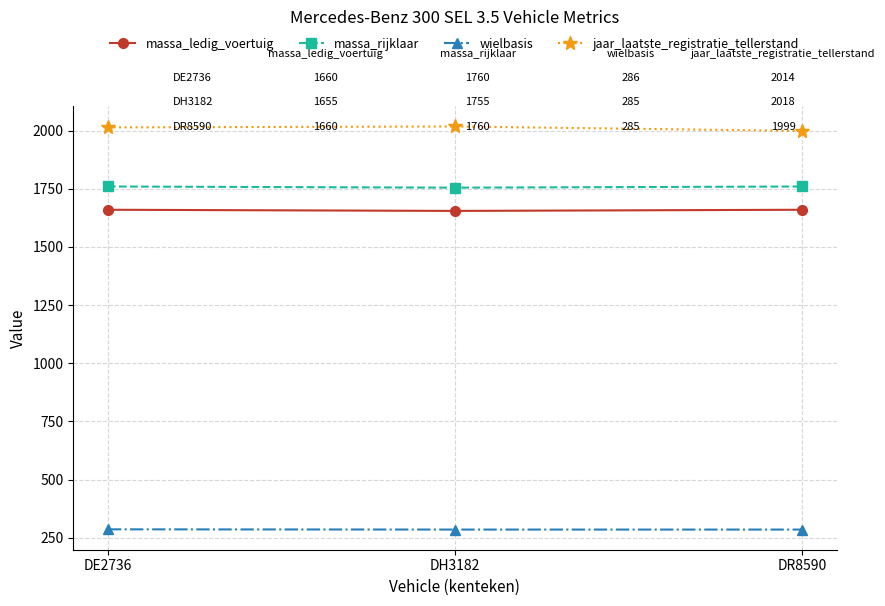

Count the number of categories in the chart.

3